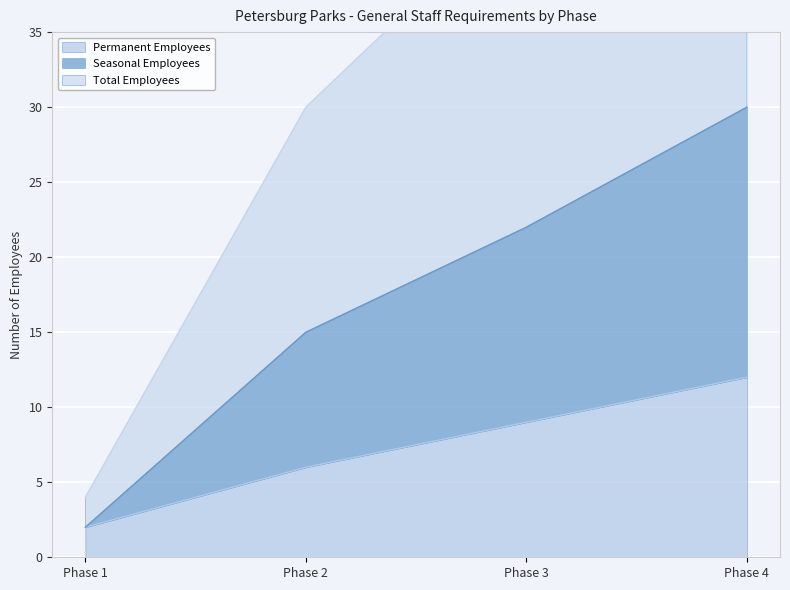

True or false: Seasonal Employees has more than 2 points higher than both neighbors.

False